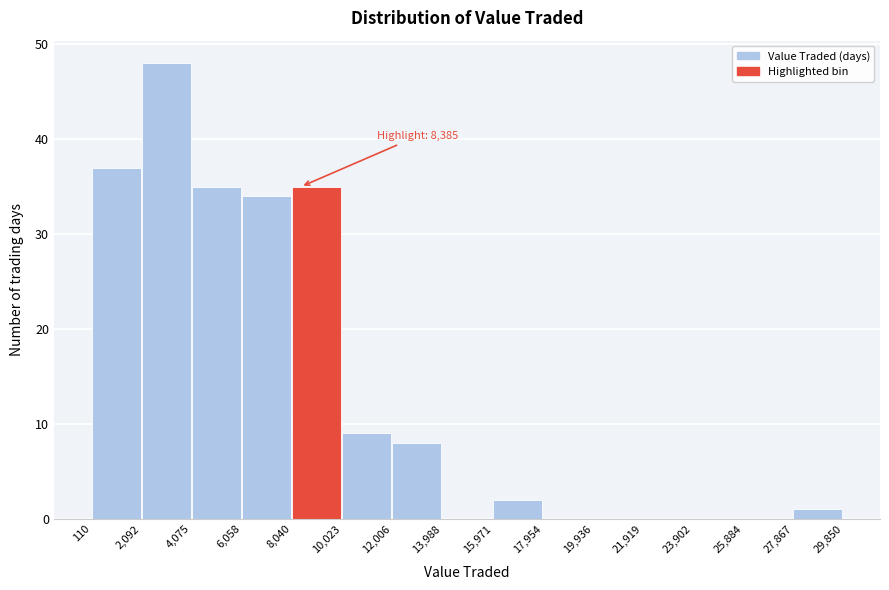

Which range on the x-axis has the tallest bar?

2,092 to 4,075